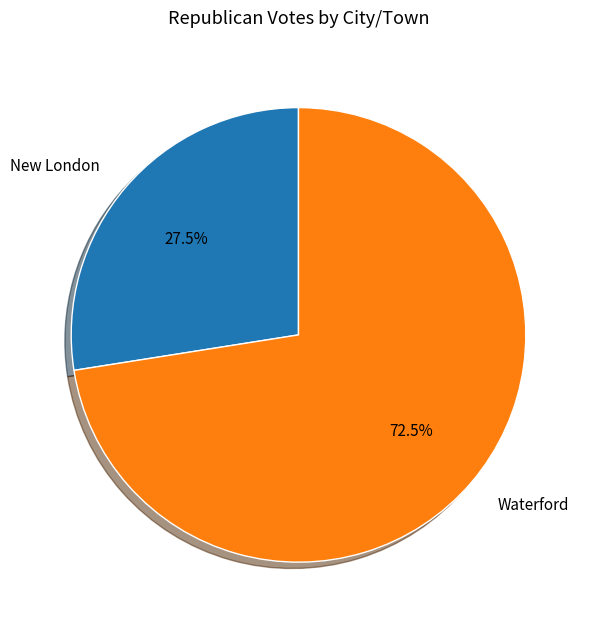

Does any single category account for the majority?

Yes